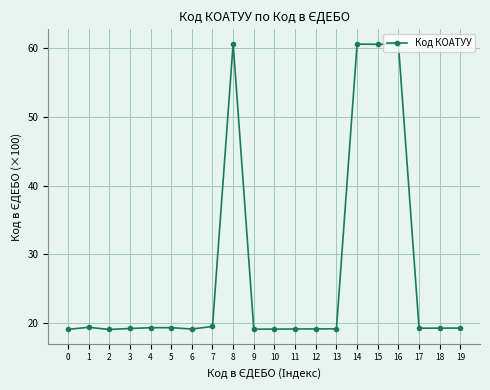

What is the change in value from 1 to 18?

-0.1